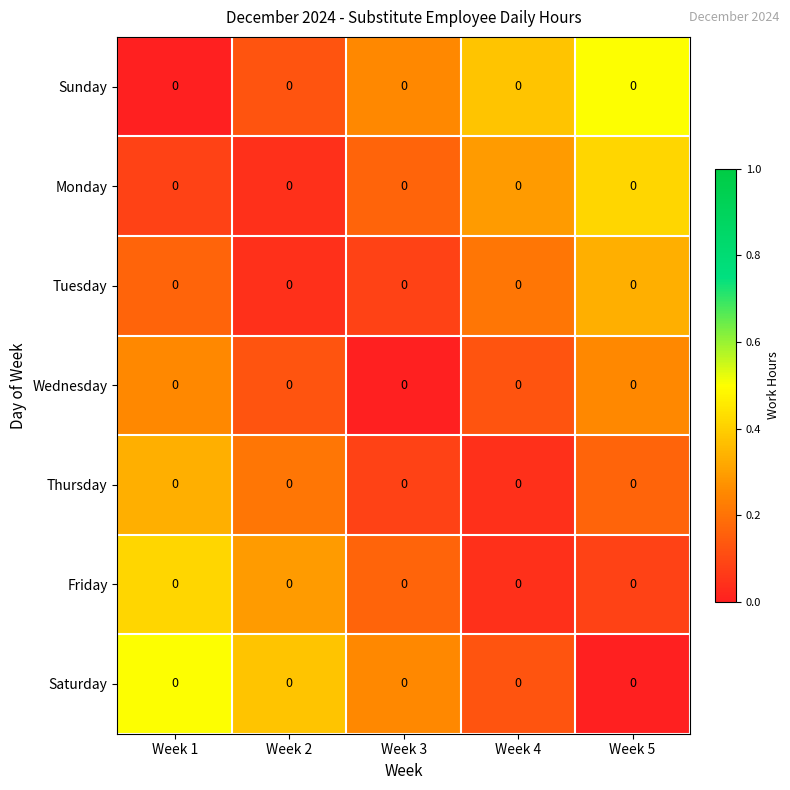

At which label is Thursday closest to 0?

Week 4